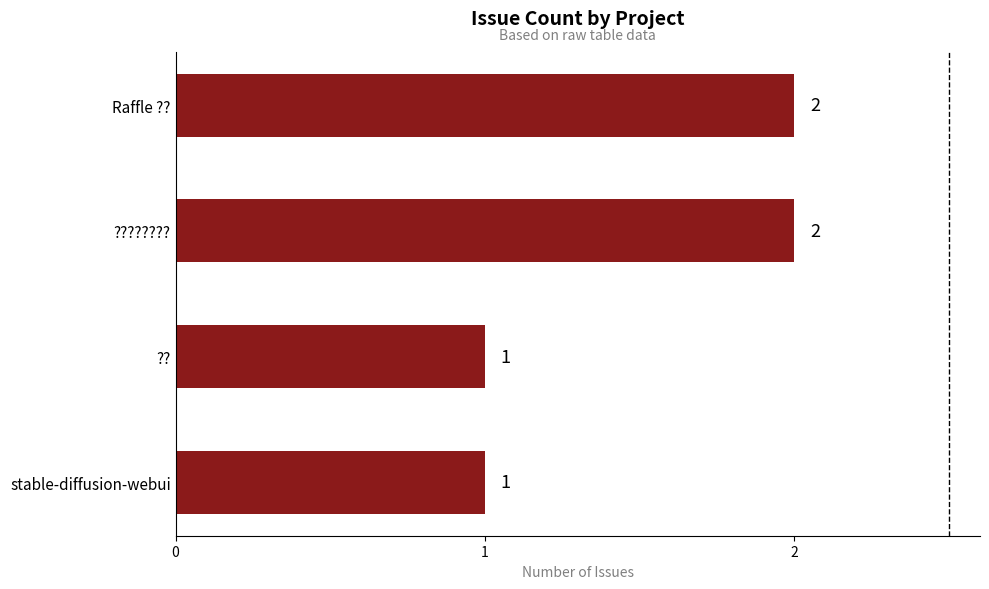

How many values are between 1 and 2?

4